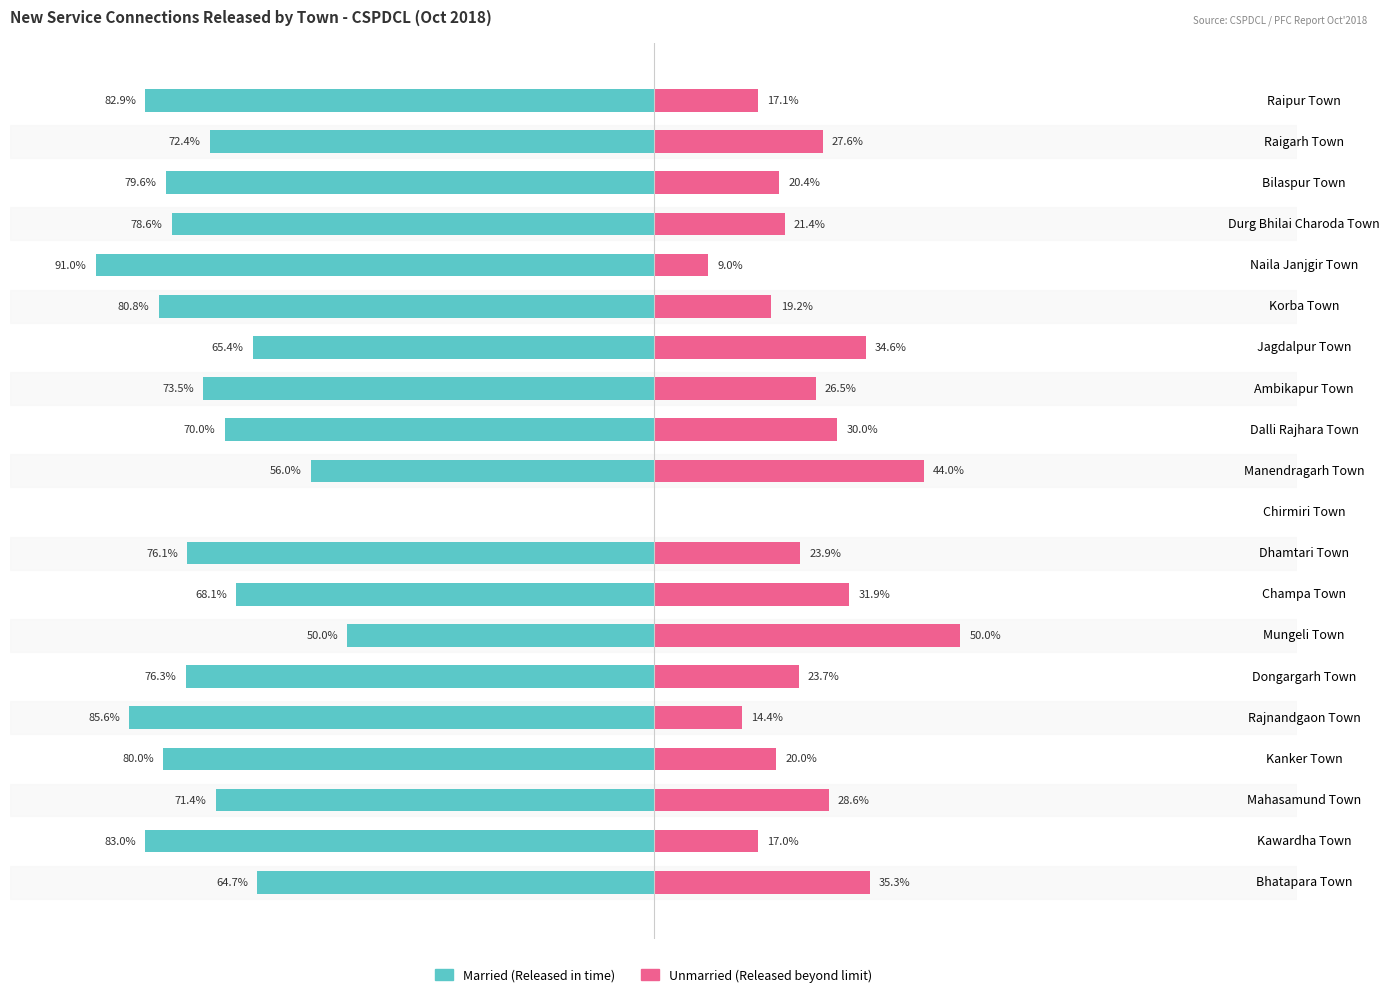

What are all the series names shown in the legend?

Married, Unmarried